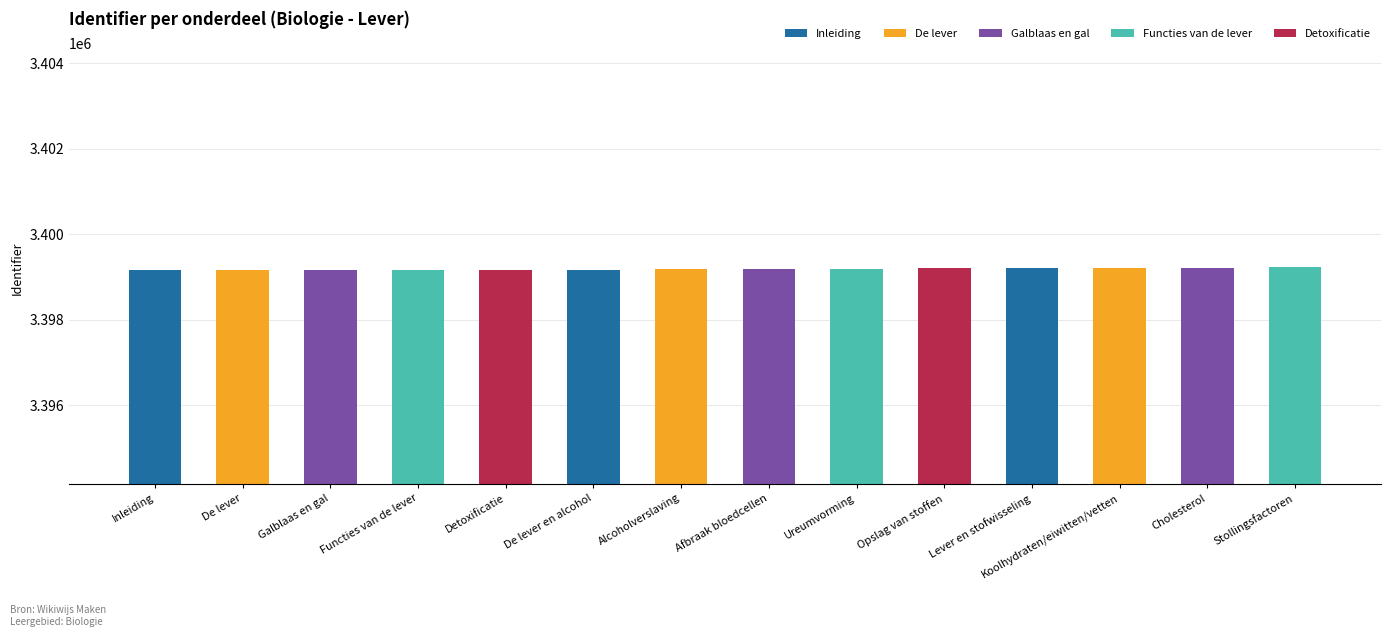

Are the bars horizontal?

No